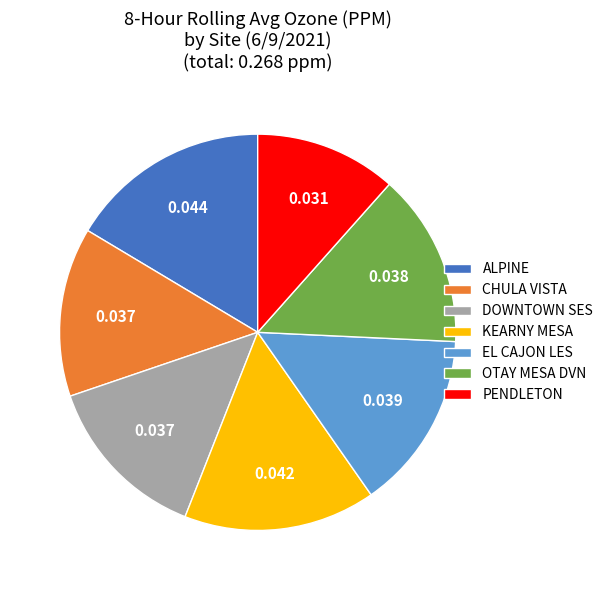

Which category has the smallest portion of the pie?

PENDLETON